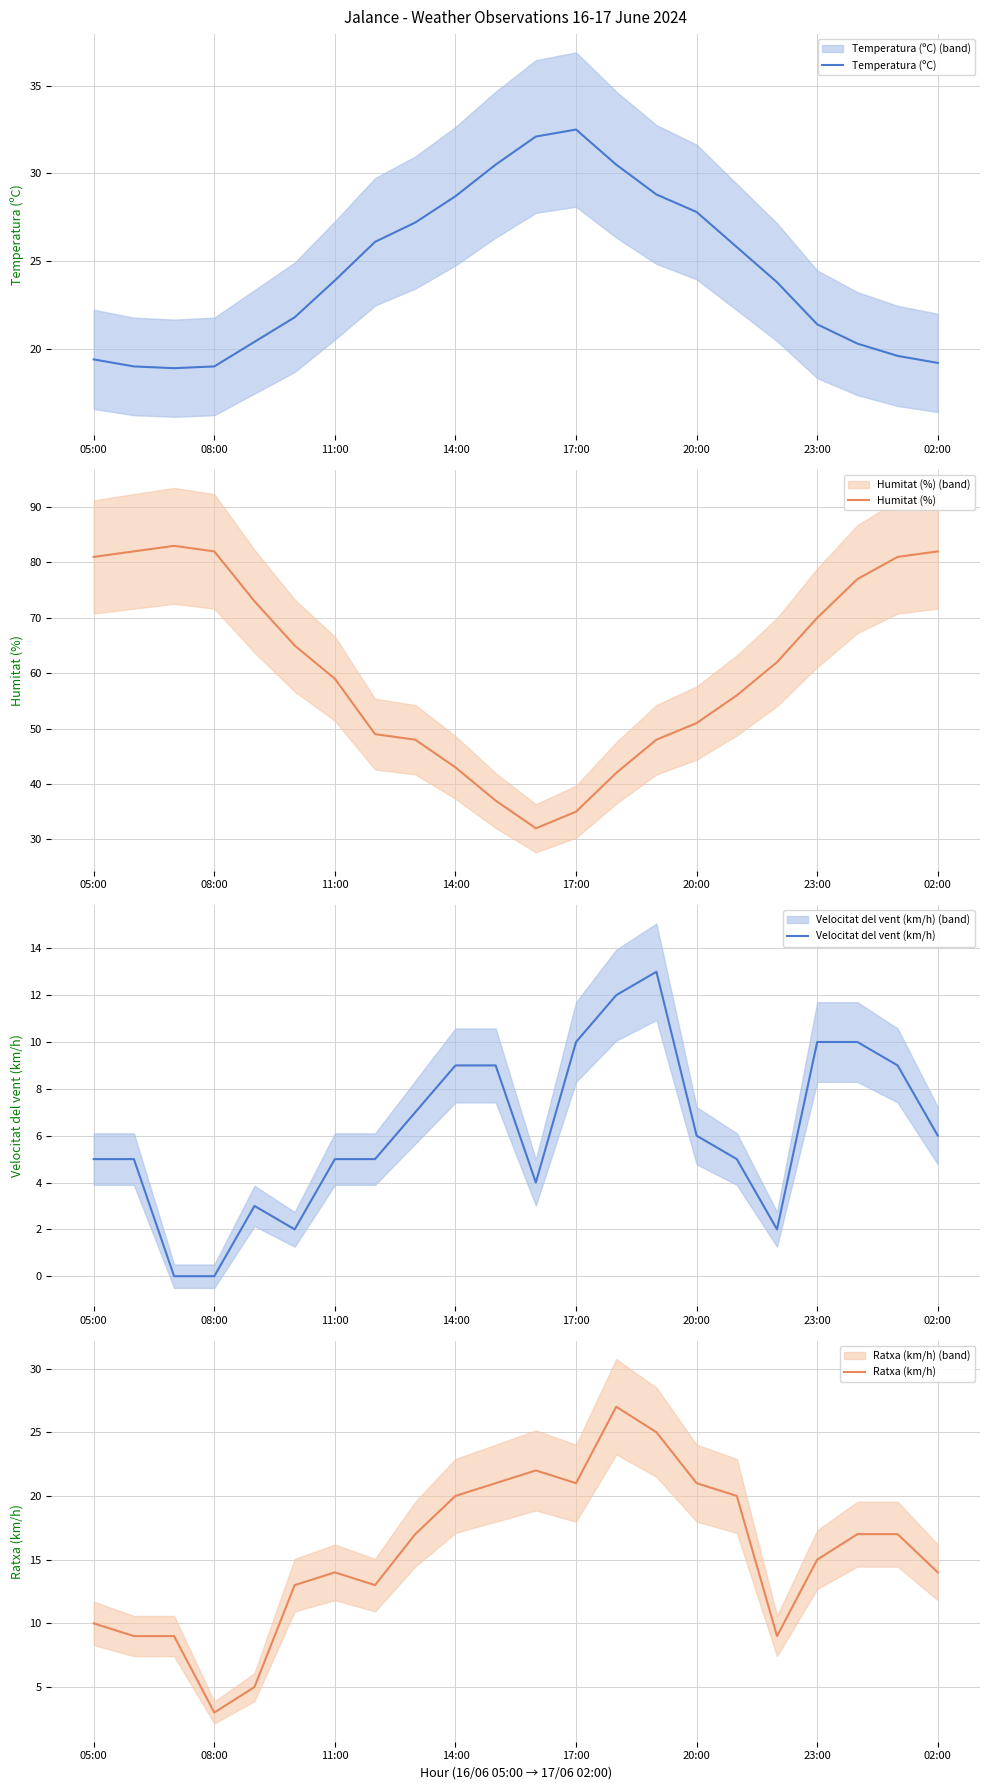

The Temperatura (ºC) series shows 6.9 at 08:00. True or false?

False